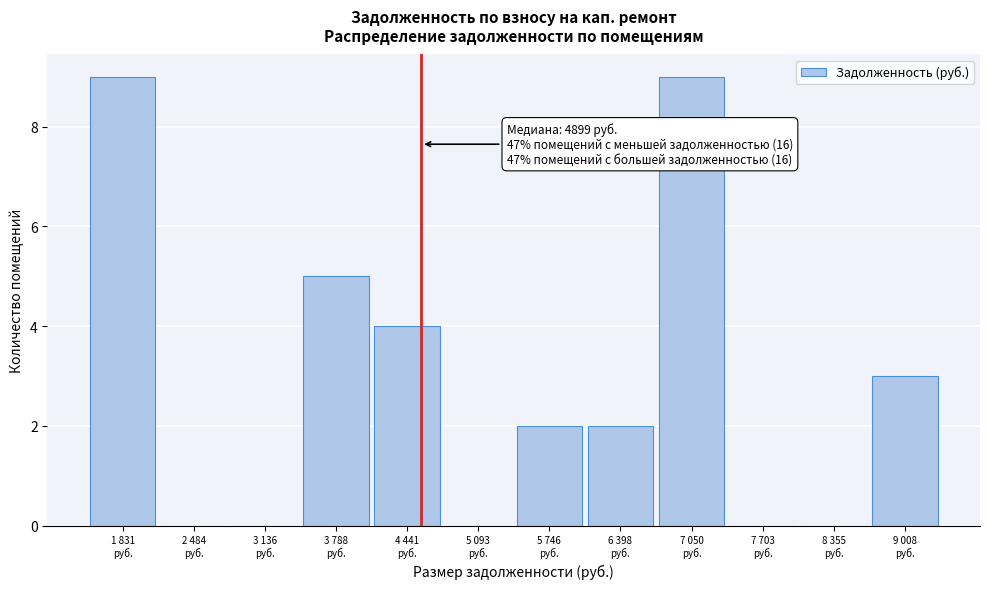

What is the sum of all values?

34